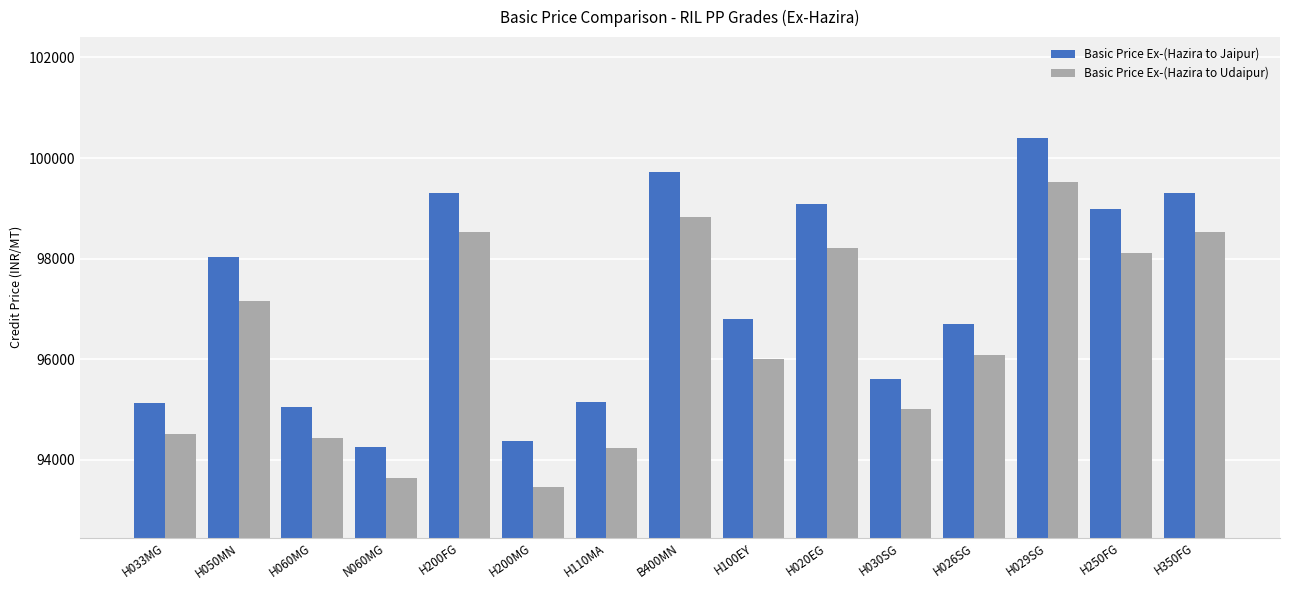

Where is Basic Price Ex-(Hazira to Jaipur) nearest to the value 97330?

H100EY